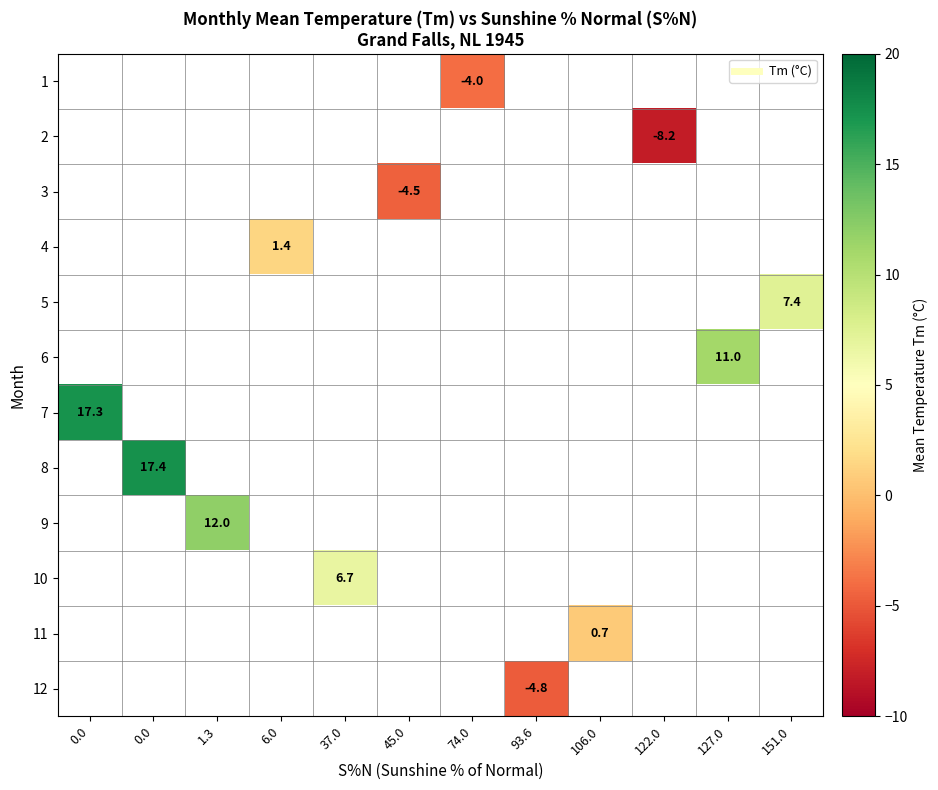

Which series has the largest range (max minus min)?

7